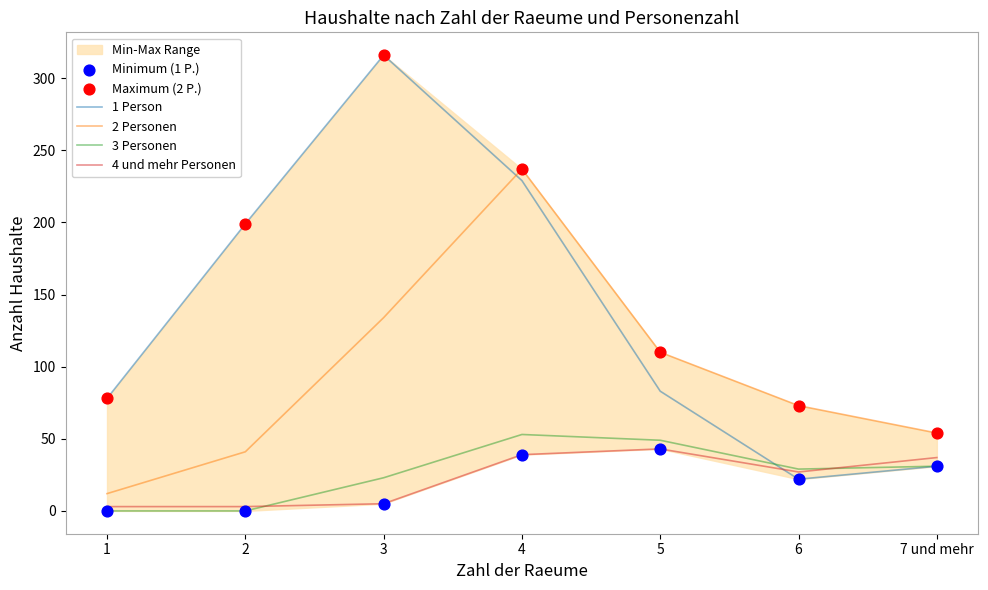

Which series contains the lowest Y value?

3 Personen